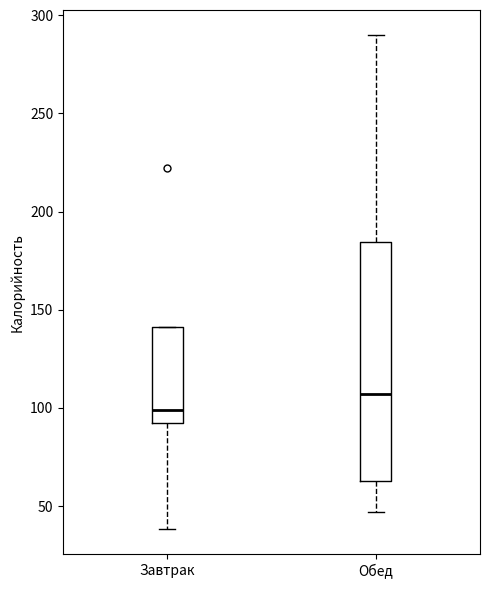

Which box is the tallest, from its lower edge to its upper edge?

Обед